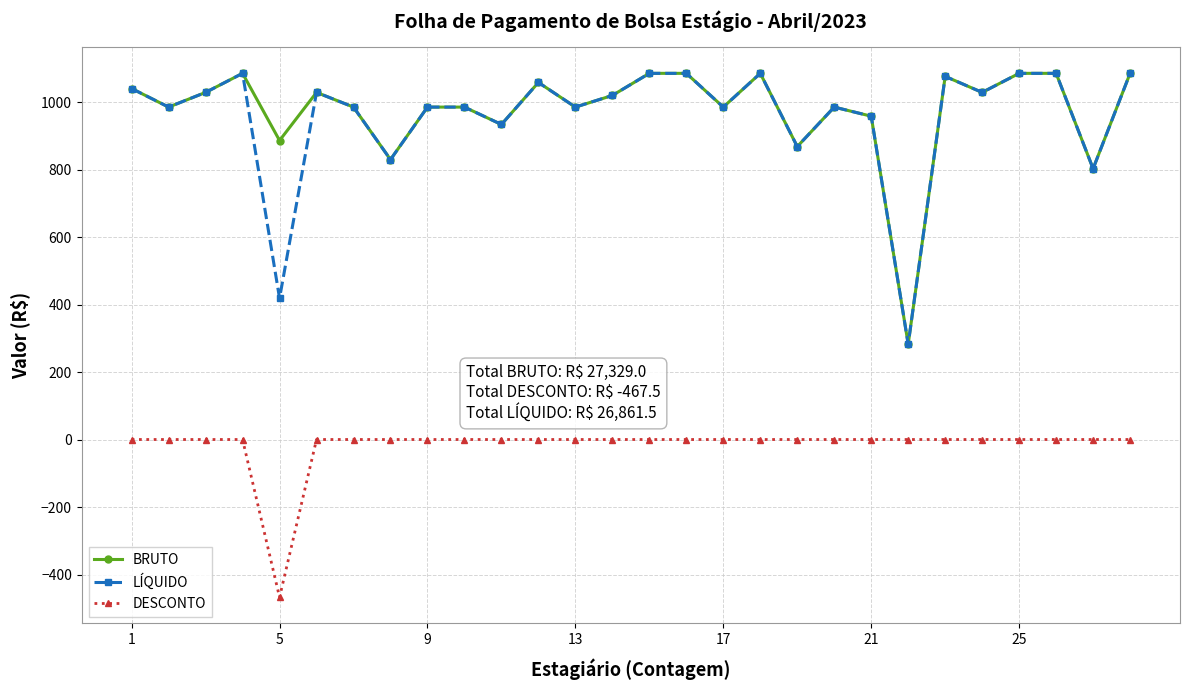

What is the greatest value displayed?

1085.0